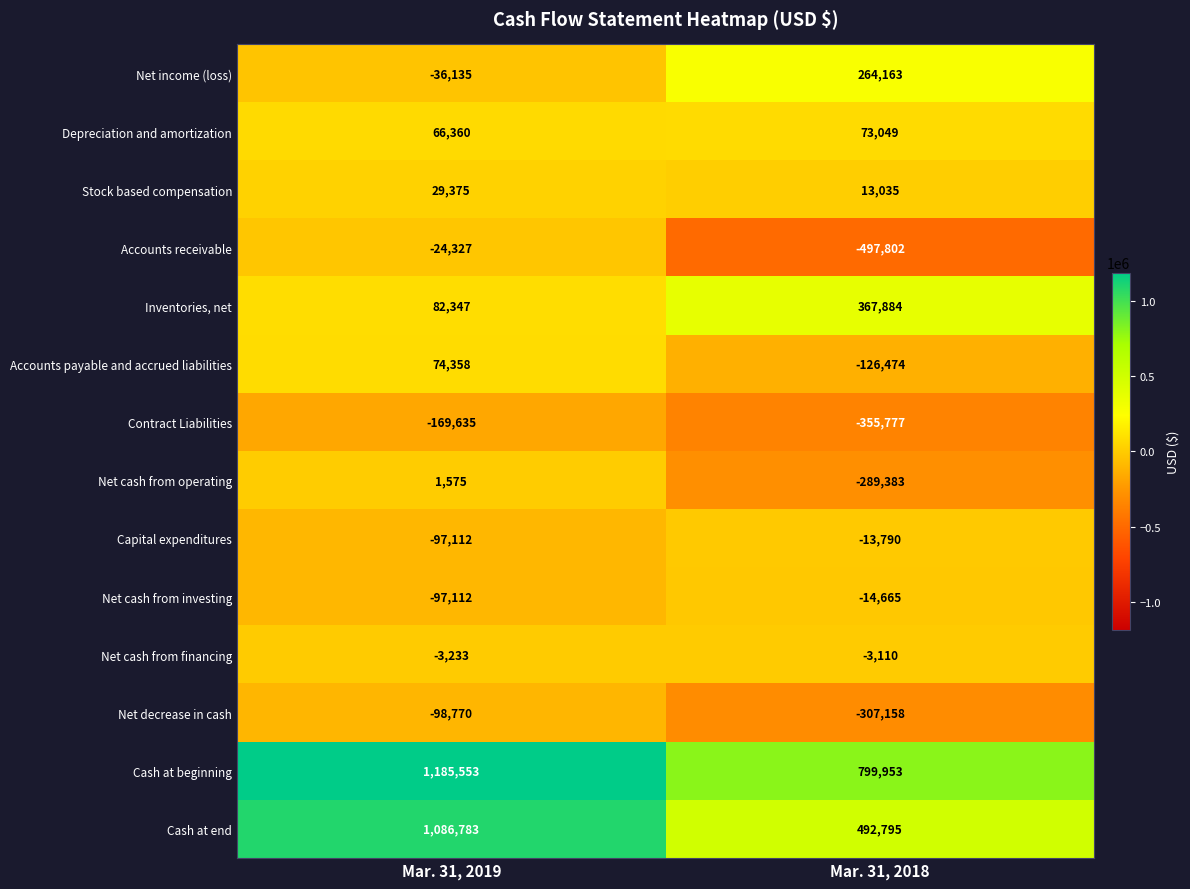

At which category is the sum across all series the highest?

Mar. 31, 2019